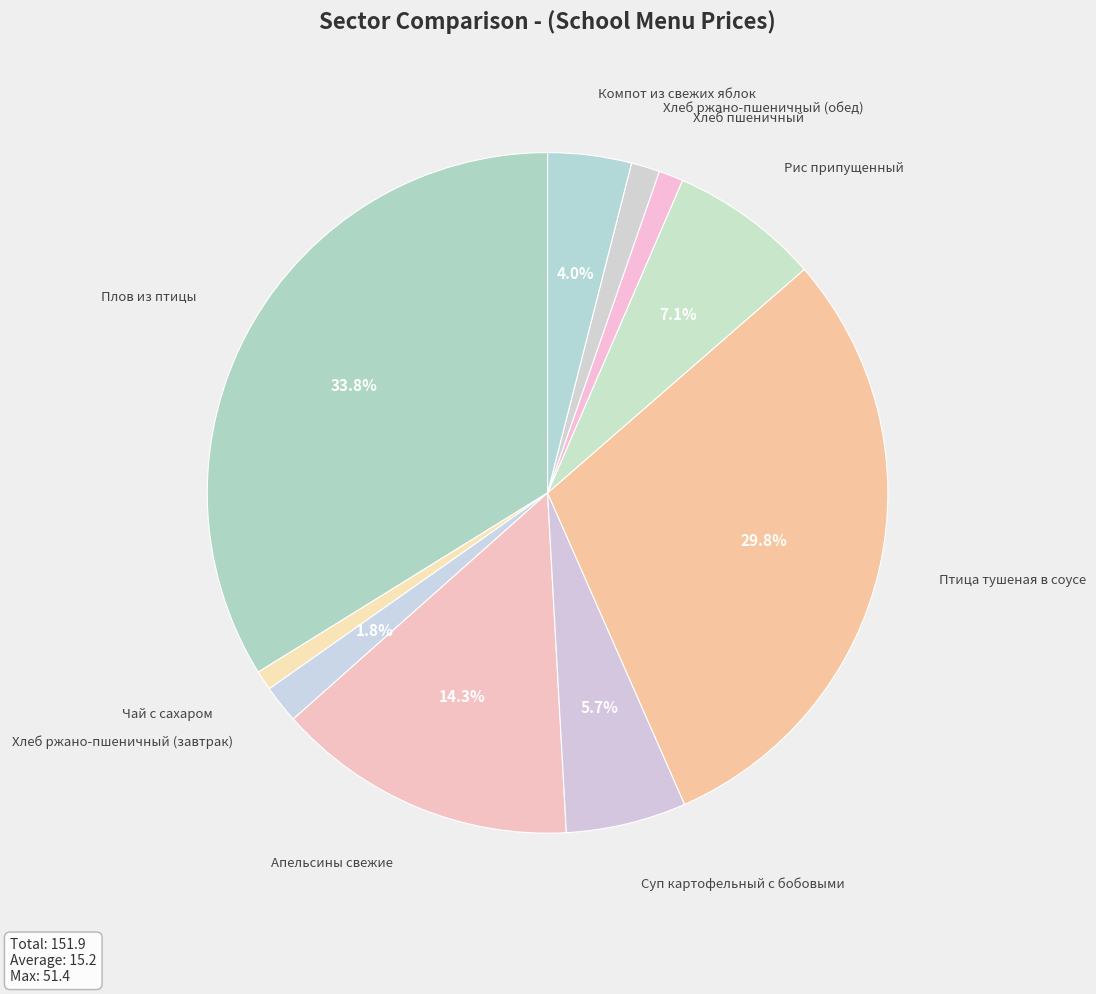

Between Хлеб пшеничный and Компот из свежих яблок, which is larger?

Компот из свежих яблок